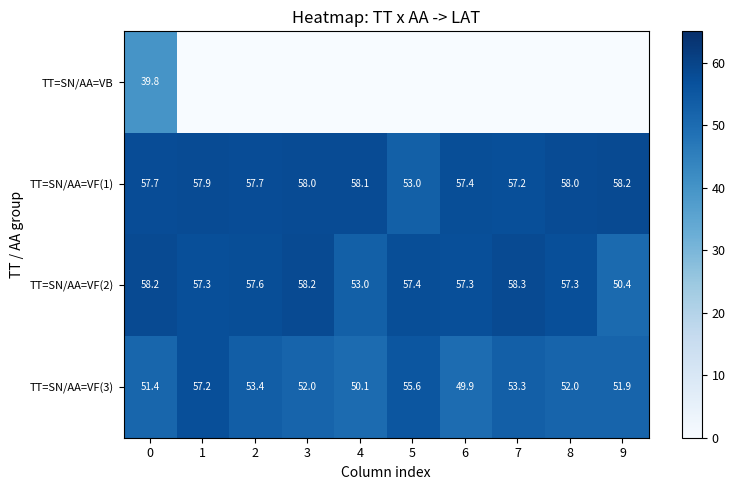

What is the approximate value of TT=SN/AA=VF(3) at 0?

51.4